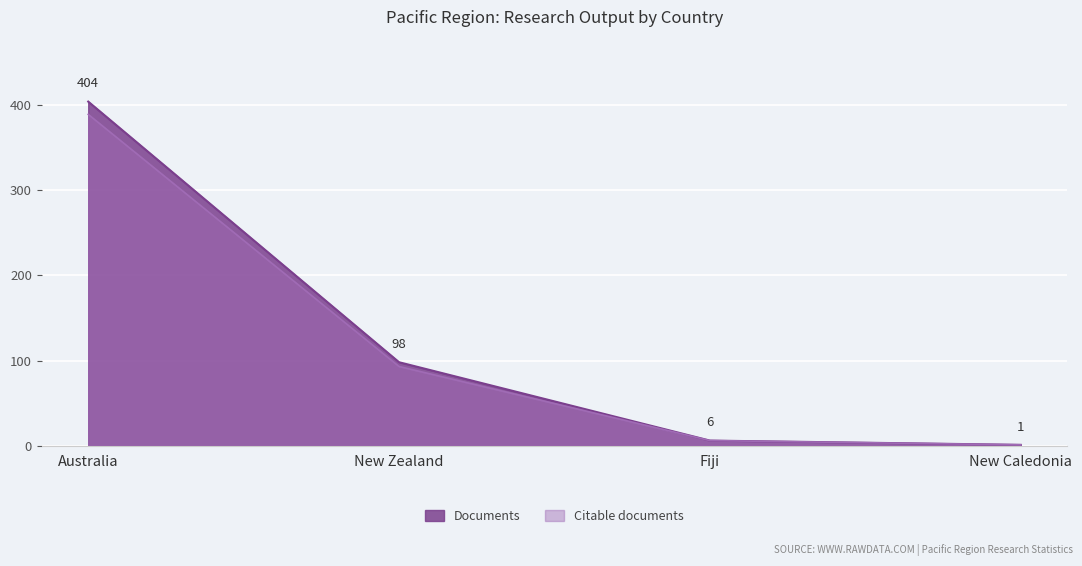

What position from the left is Australia?

1